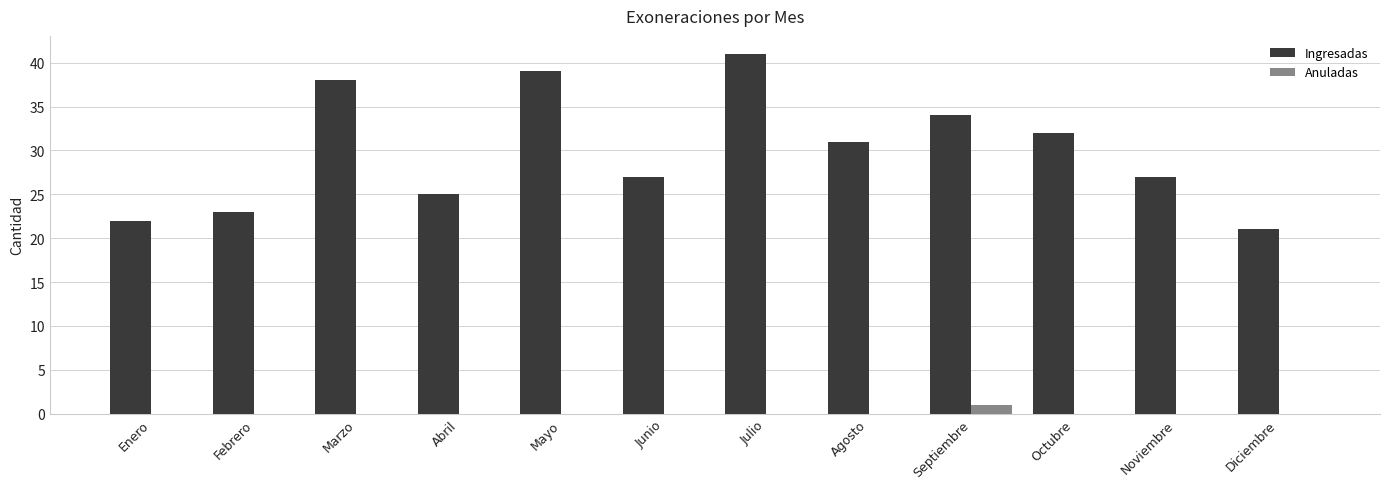

Is it true that Ingresadas equals 32 at Octubre?

True